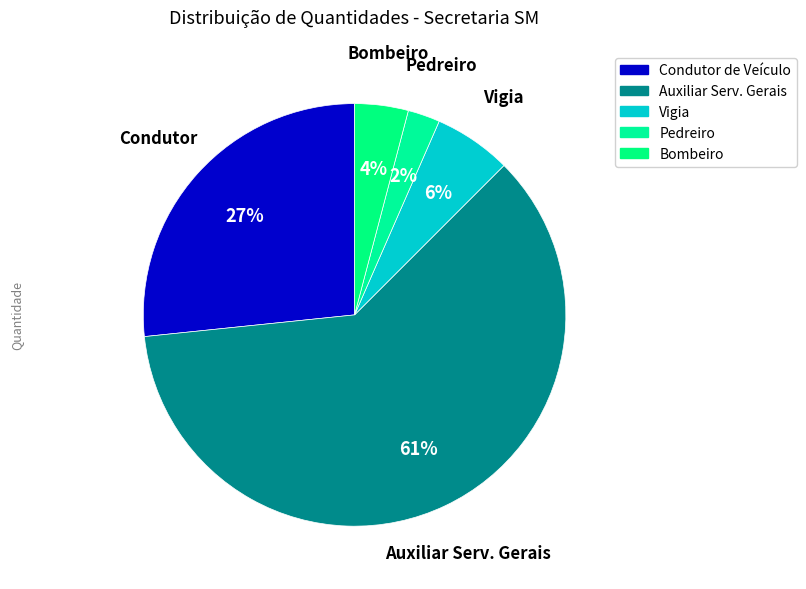

What is the ratio of the value at Pedreiro to the value at Bombeiro?

0.6